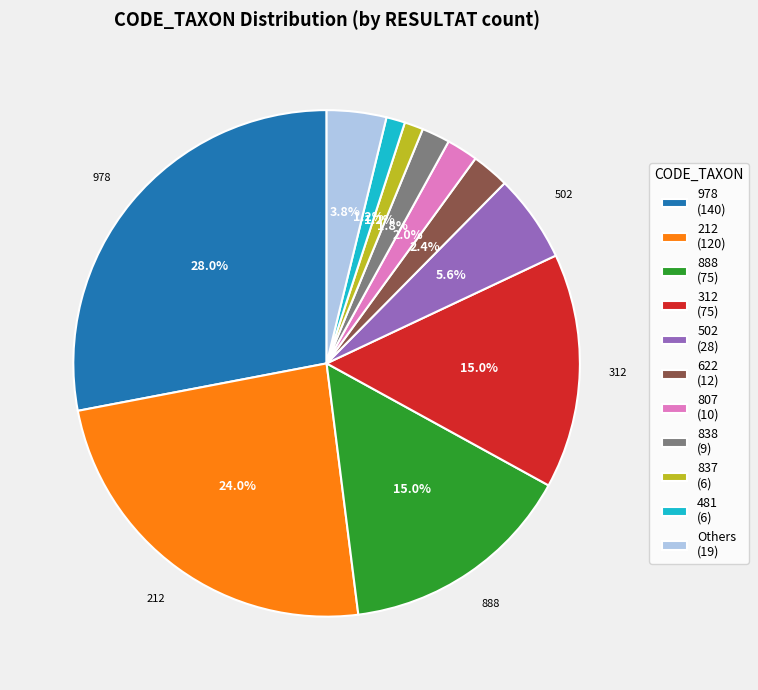

Between Others (19) and 888 (75), which is larger?

888 (75)